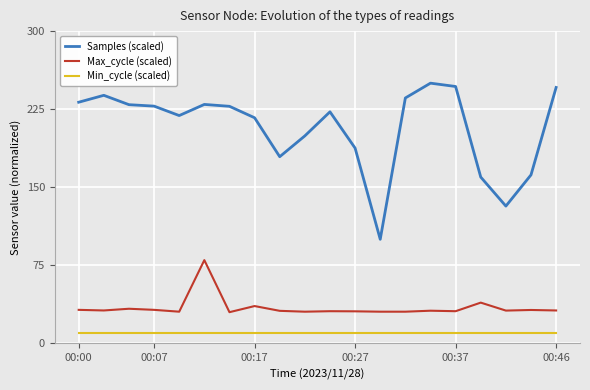

What is the sum of all Min_cycle (scaled) values?

200.0